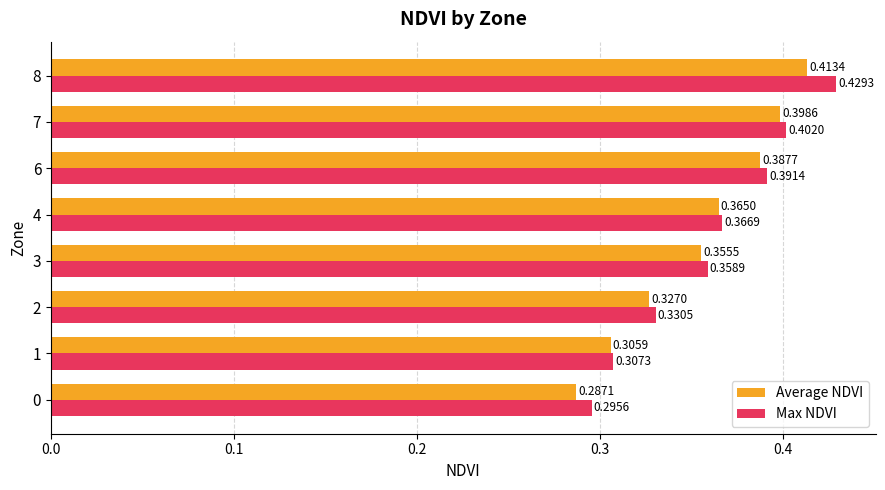

Count the number of data series in this chart.

2